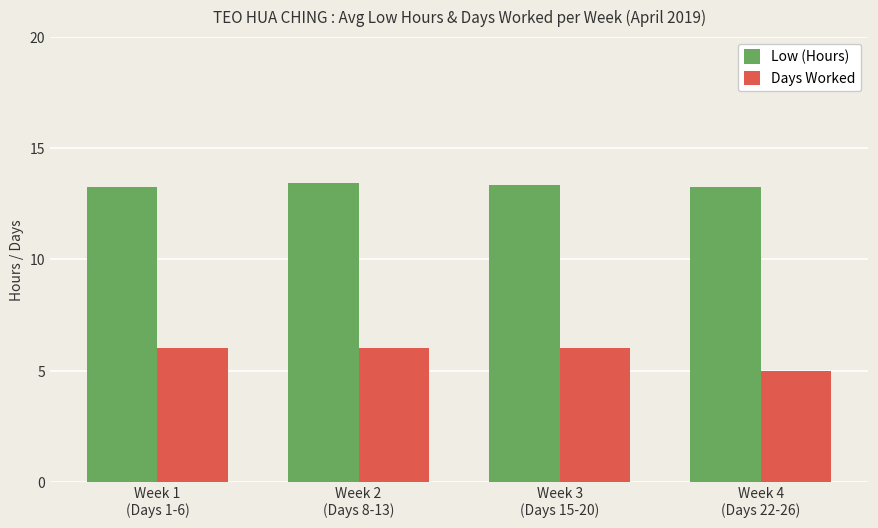

What is the sum of all Days Worked values?

23.0